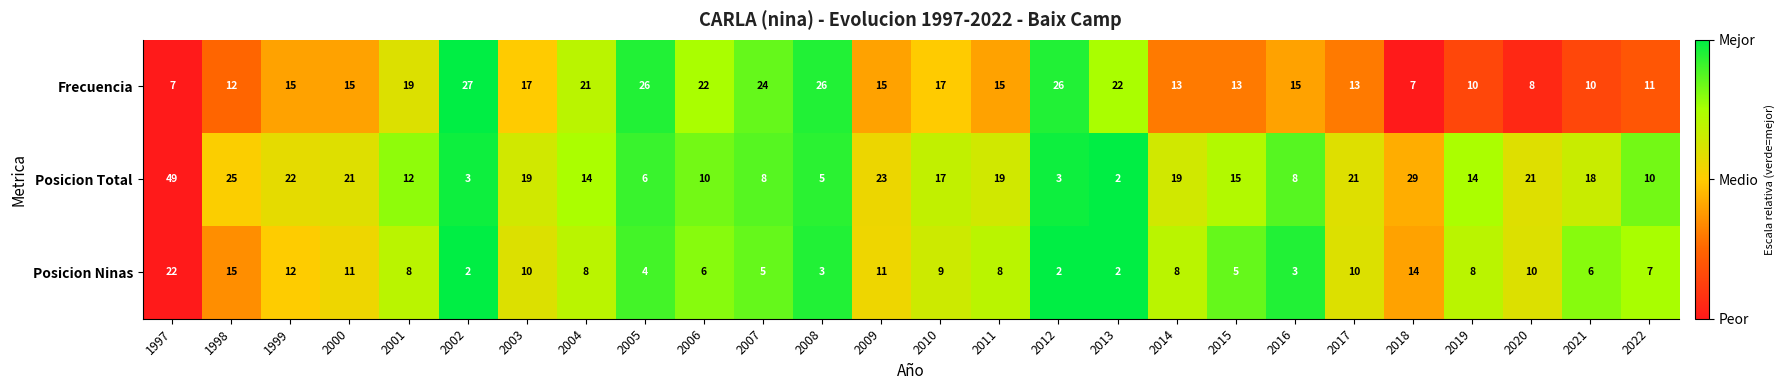

What is the sum of all Posicion Ninas values?

209